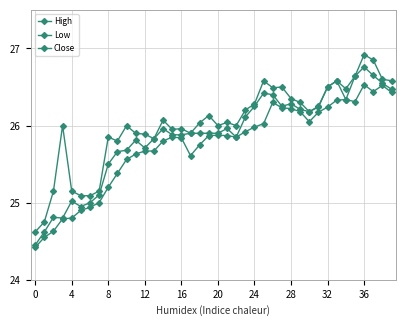

How many data points does each series have?

40